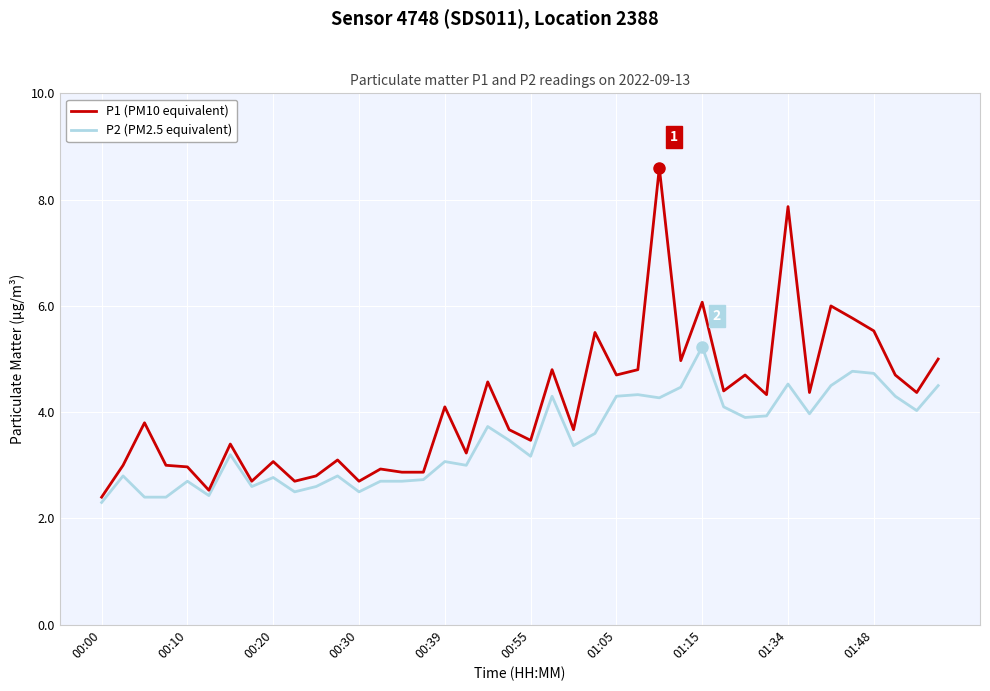

What is the minimum value shown in the chart?

2.3